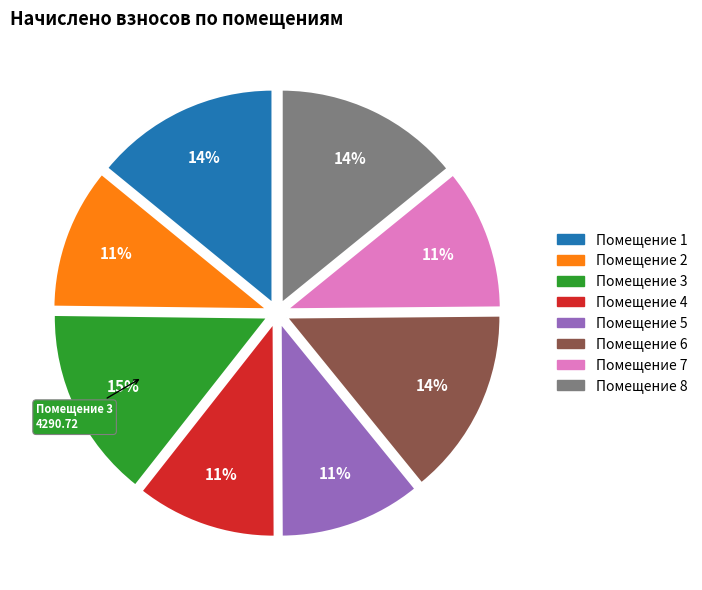

Do Помещение 6 and Помещение 1 together represent more than half of the pie?

No